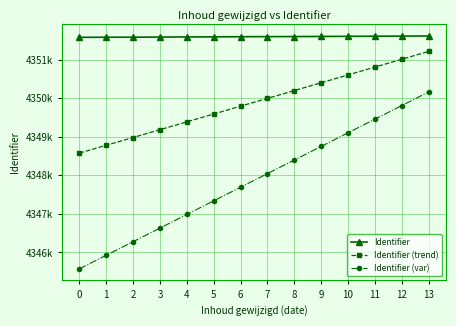

What is the difference between the Identifier (trend) values at 1 and 0?

203